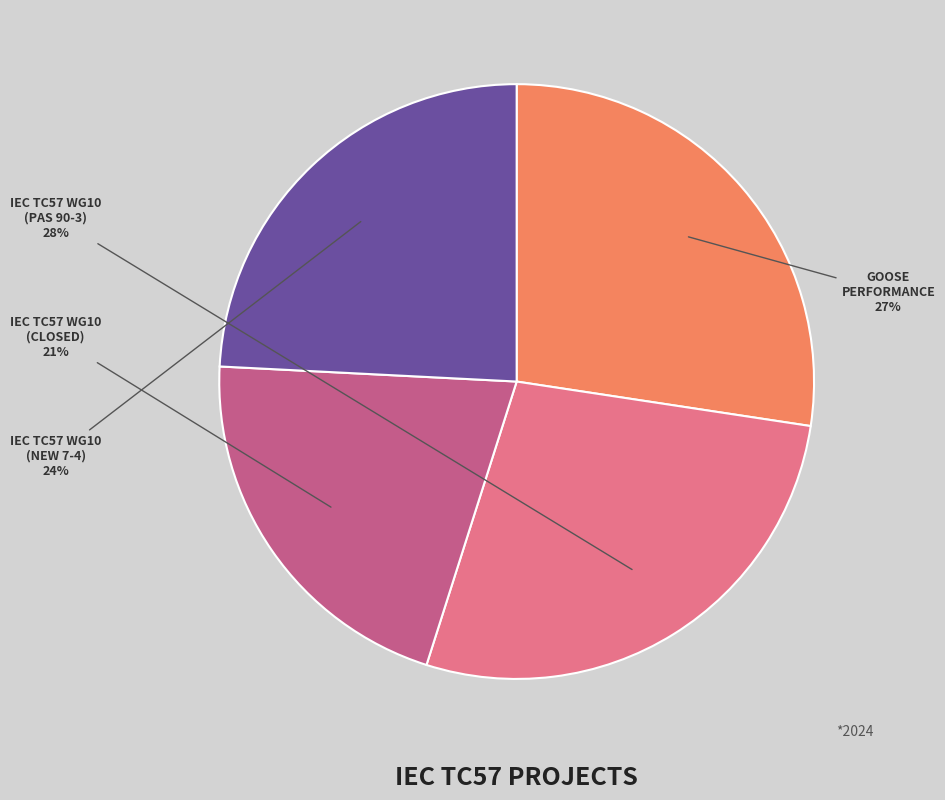

Is there a majority slice in this chart?

No